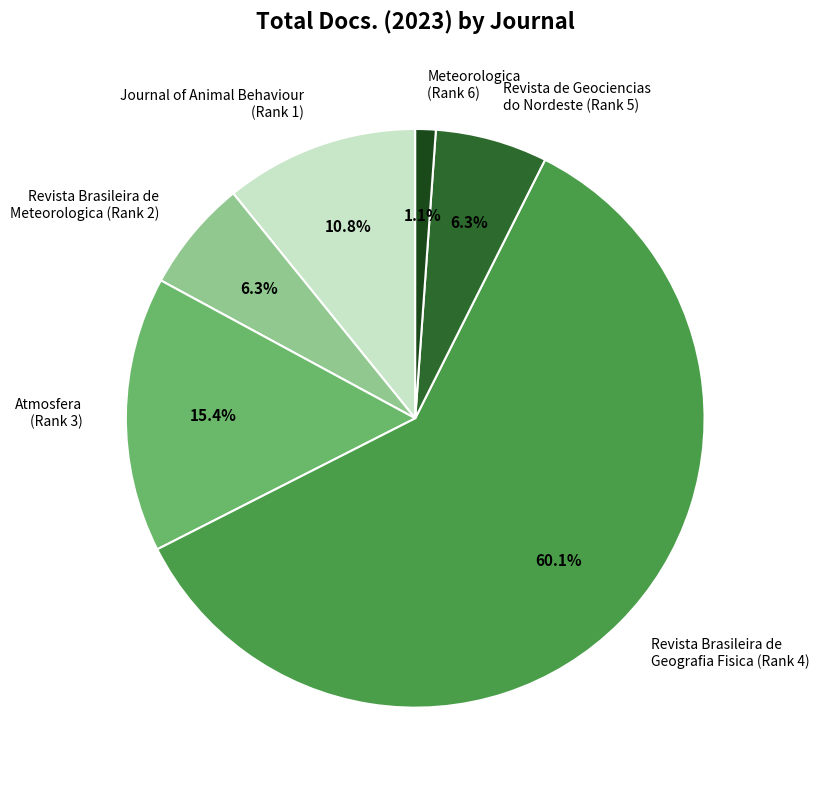

Which category has the biggest portion of the pie?

Revista Brasileira de Geografia Fisica (Rank 4)